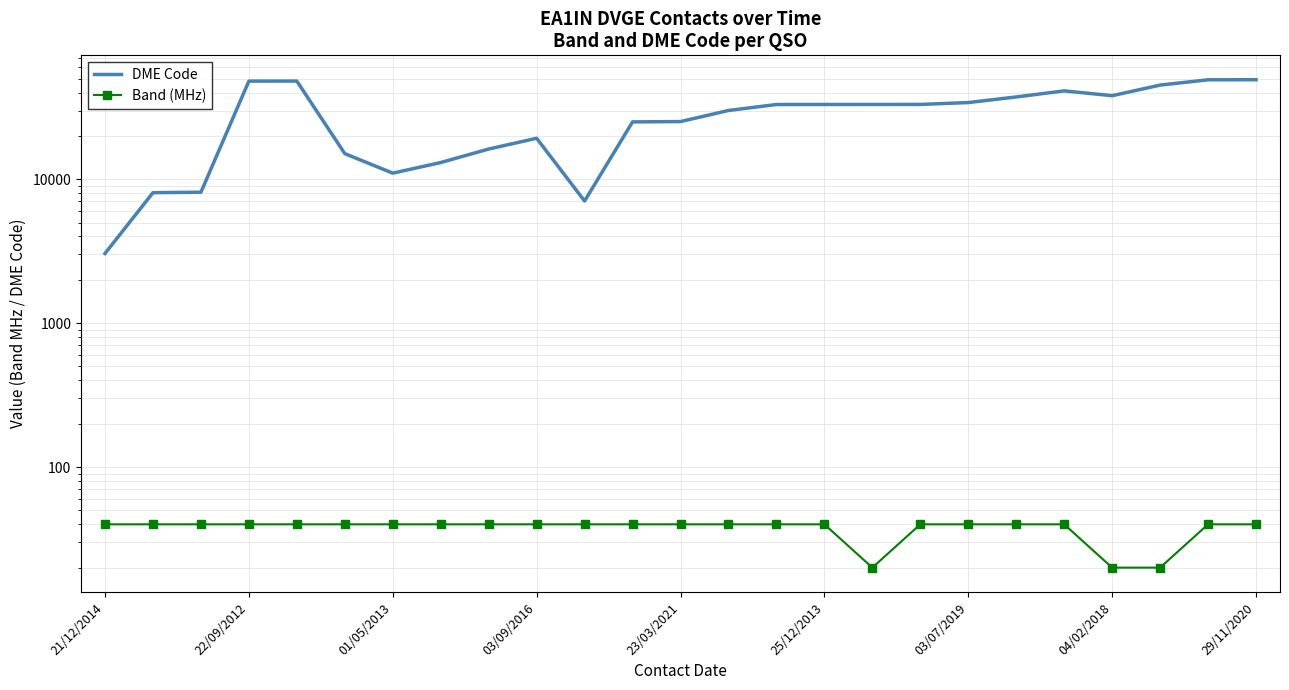

How many data points does each series have?

25